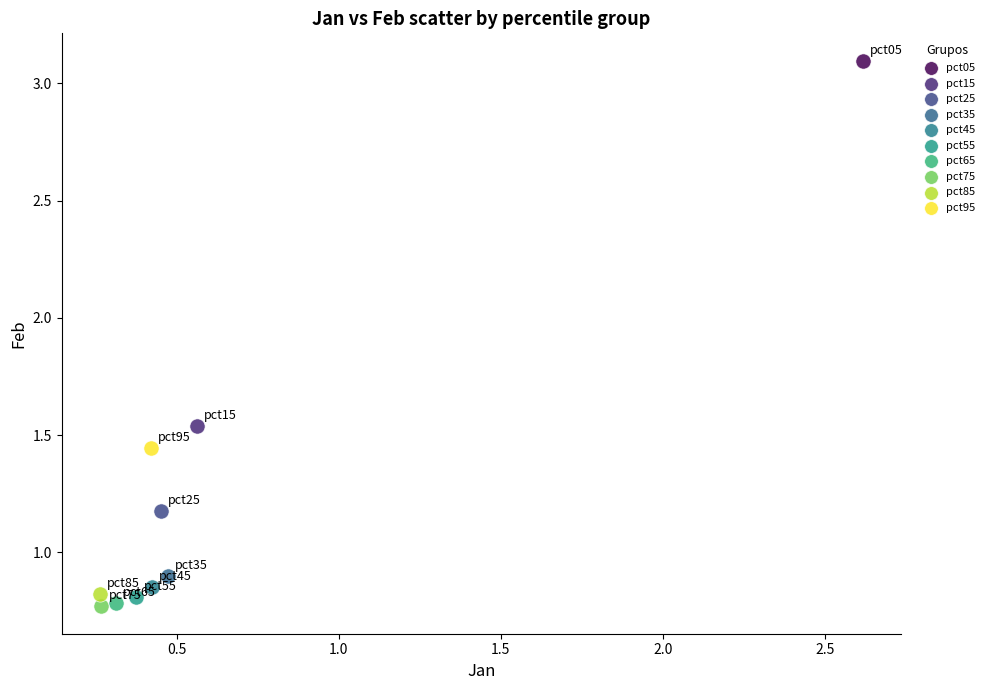

What are all the series names shown in the legend?

pct05, pct15, pct25, pct35, pct45, pct55, pct65, pct75, pct85, pct95